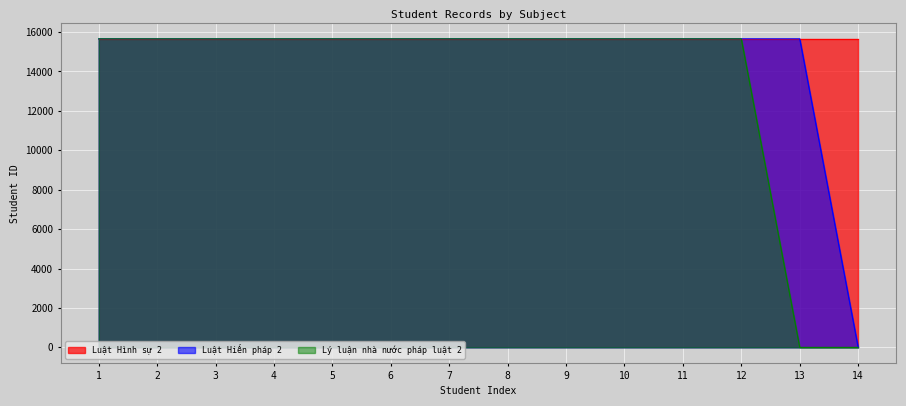

How many Luật Hình sự 2 values are between 15650 and 15651?

14